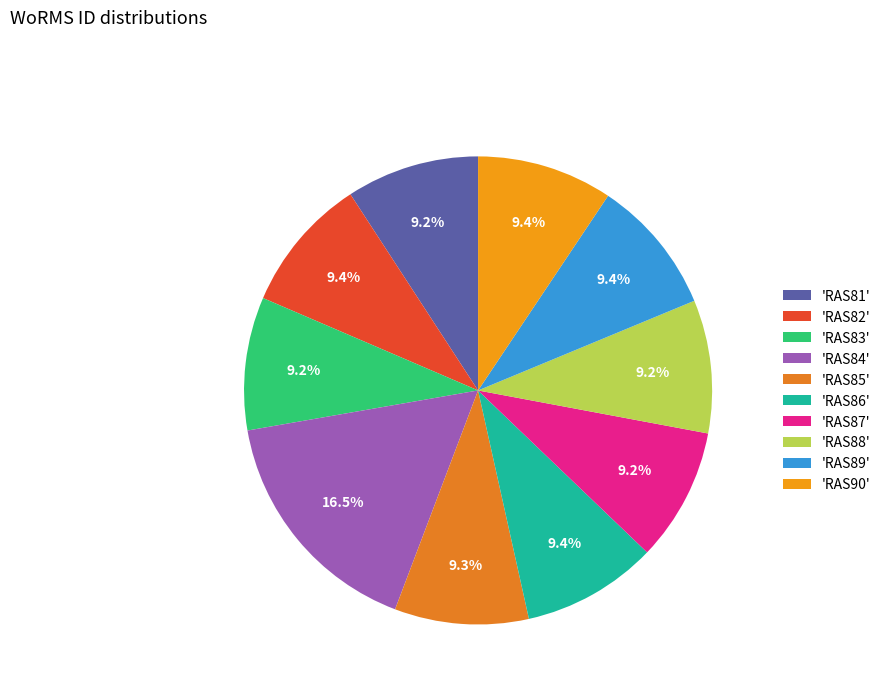

Rank the categories by value from highest to lowest.

RAS84, RAS90, RAS89, RAS82, RAS86, RAS85, RAS87, RAS88, RAS83, RAS81